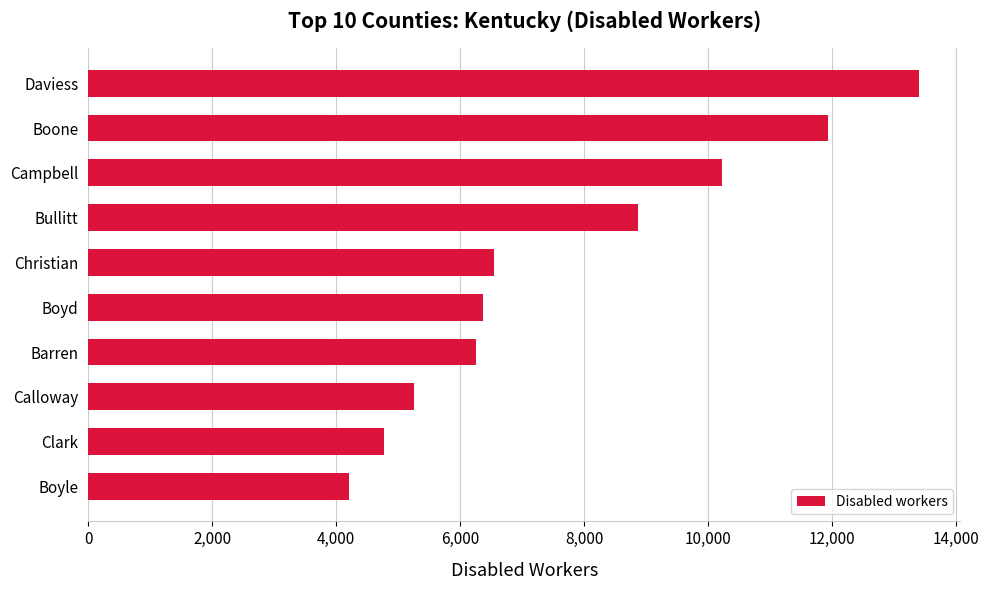

Reading top to bottom, what are all the values shown in this chart?

Daviess=13395	Boone=11930	Campbell=10225	Bullitt=8865	Christian=6540	Boyd=6365	Barren=6255	Calloway=5260	Clark=4770	Boyle=4200